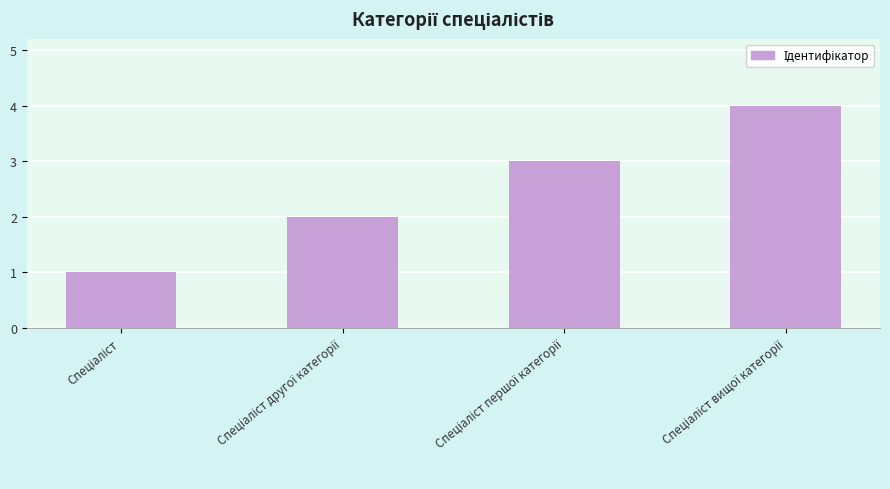

What is the greatest value displayed?

4